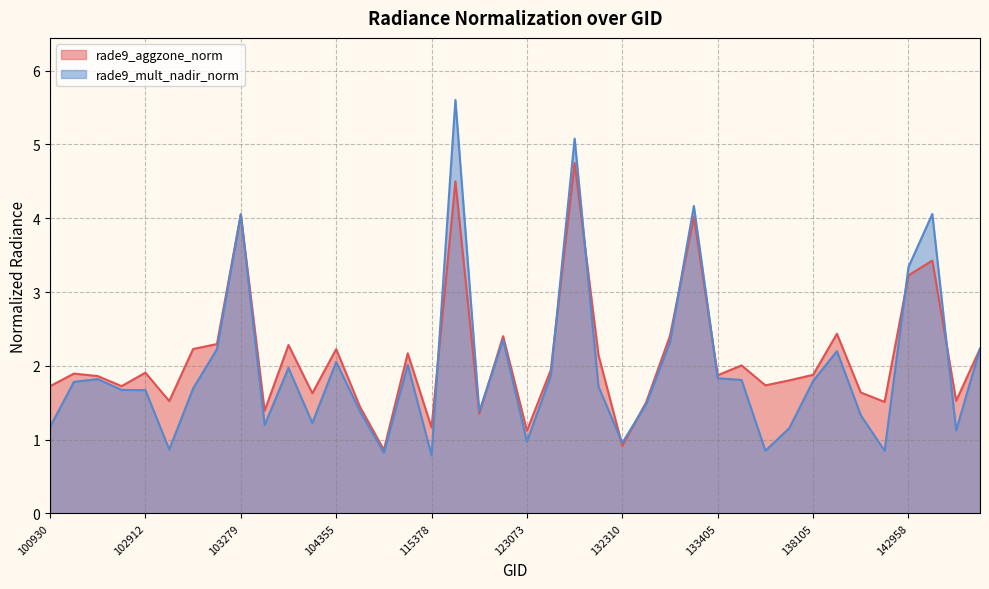

What is the greatest value displayed?

5.6